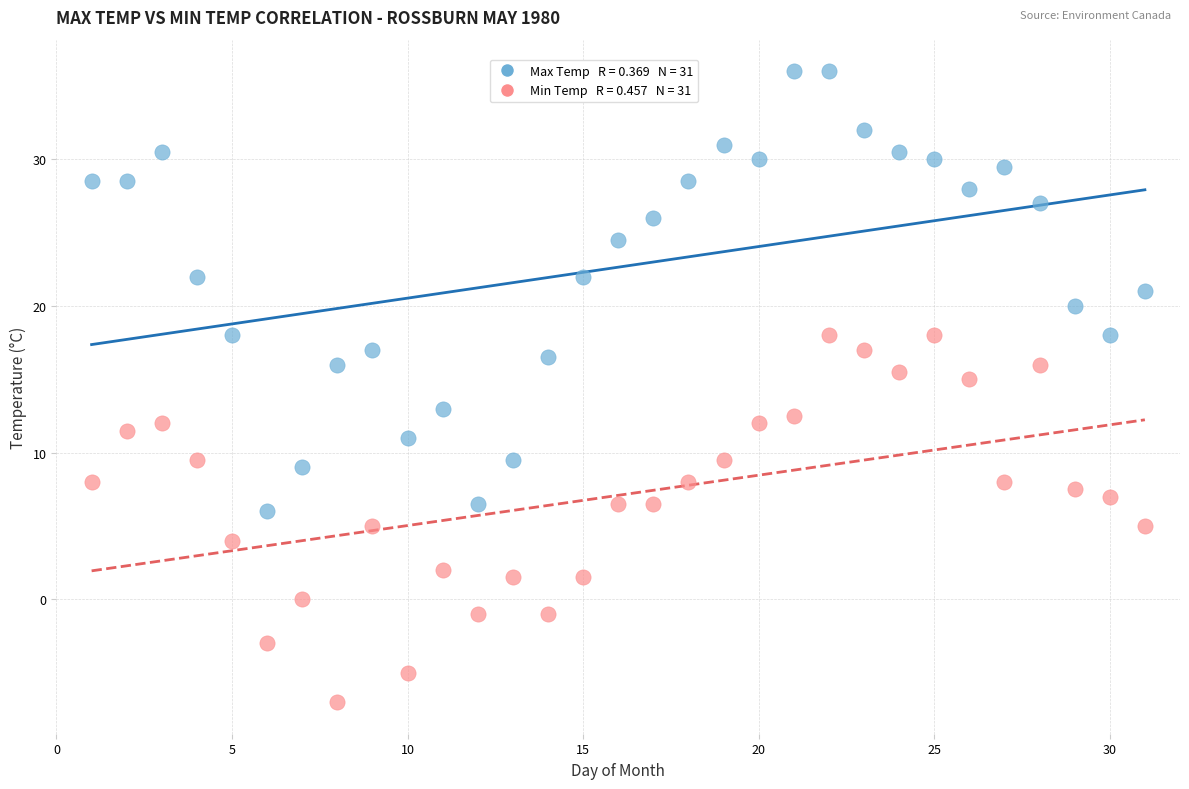

Across all data points, what is the range of Y values (max minus min)?

43.0